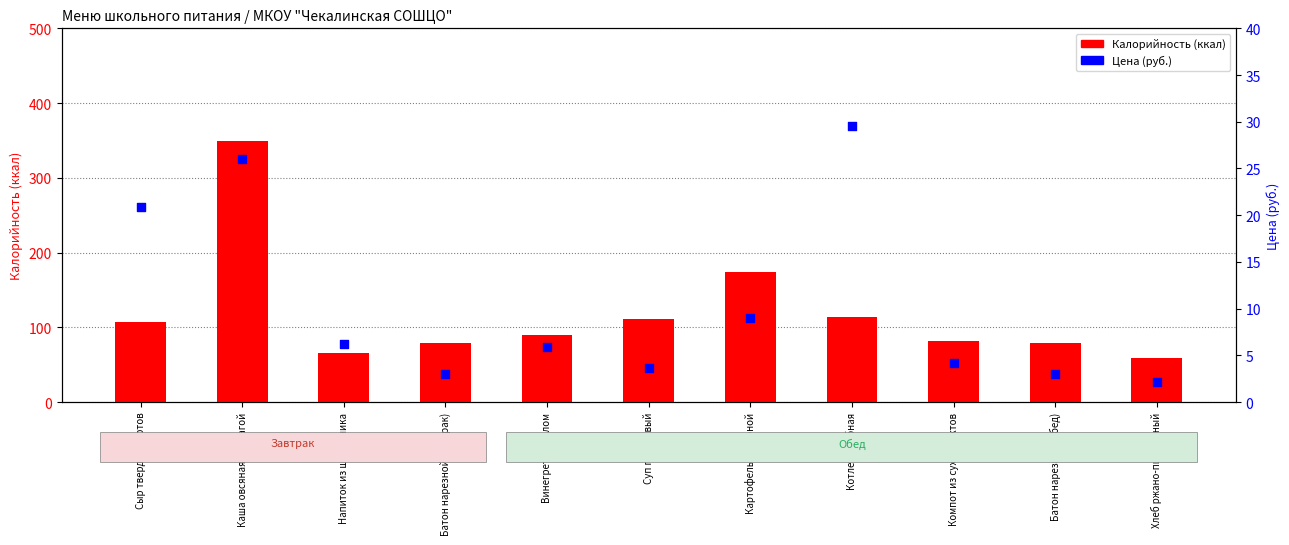

Which series has the widest spread of Y values?

Калорийность (ккал)